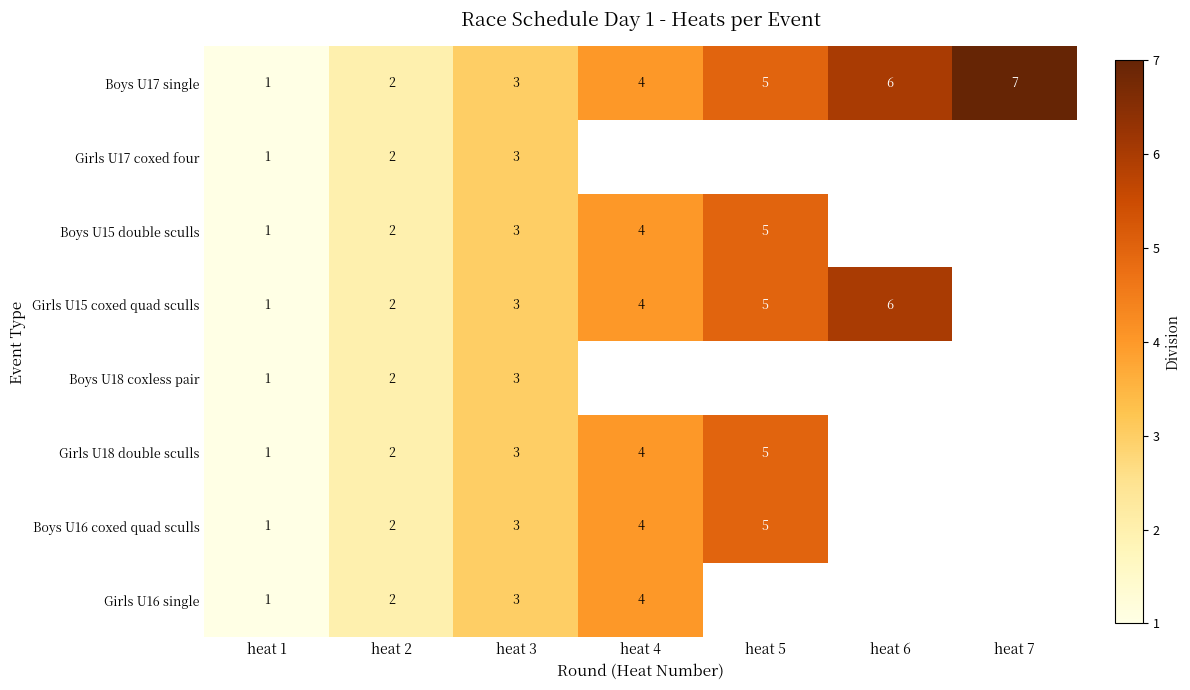

List the labels in order of Boys U17 single value, largest first.

heat 7, heat 6, heat 5, heat 4, heat 3, heat 2, heat 1